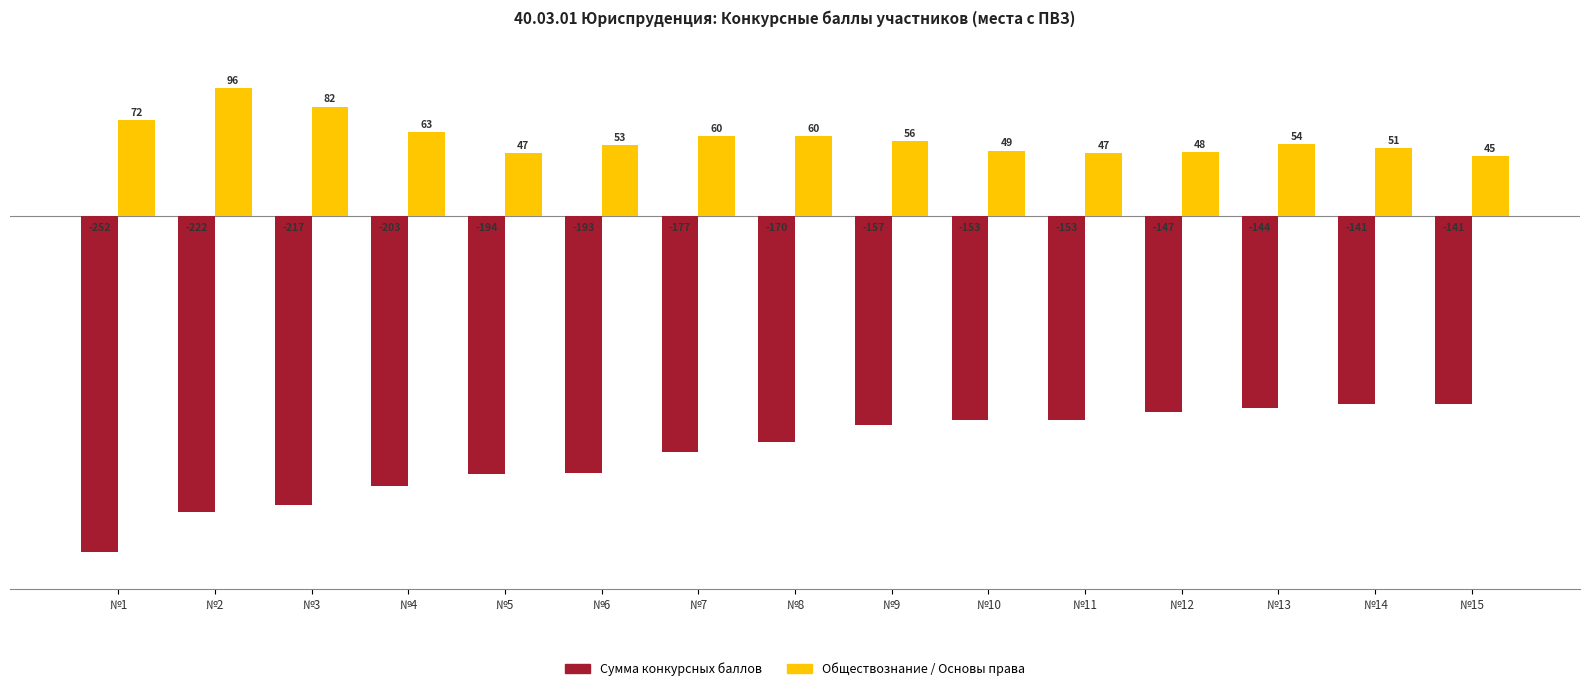

The Сумма конкурсных баллов series shows -153 at №11. True or false?

True